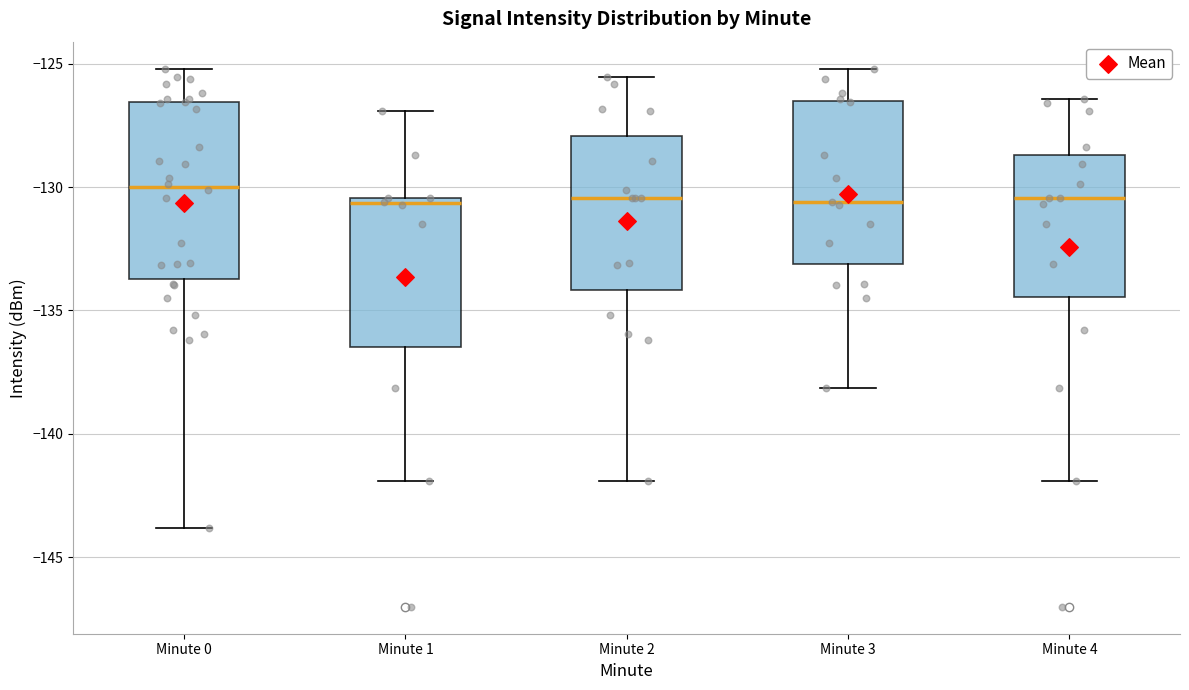

Where does the upper whisker of the box for Minute 1 end on the y-axis? The values are not printed on the chart, so give them approximately, as read against the axis.

-127.0